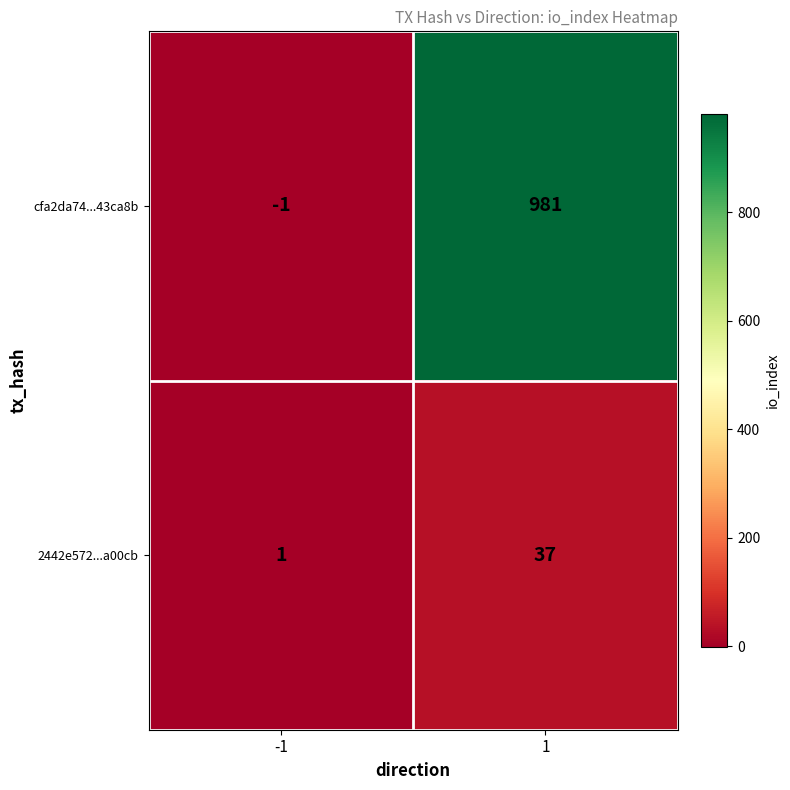

What is the total value across all series at 1?

1018